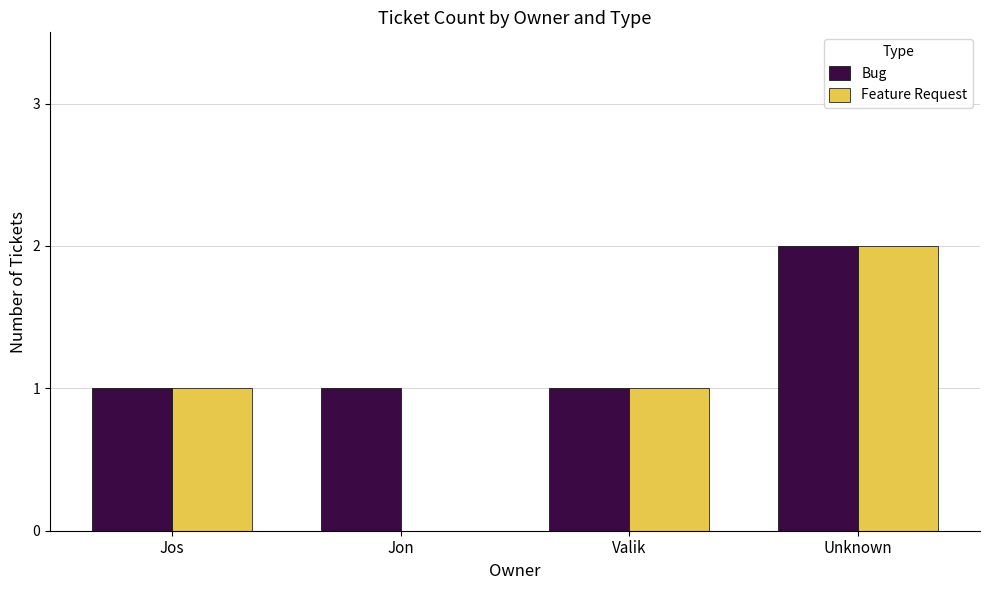

Which category has the highest value across all series?

Unknown